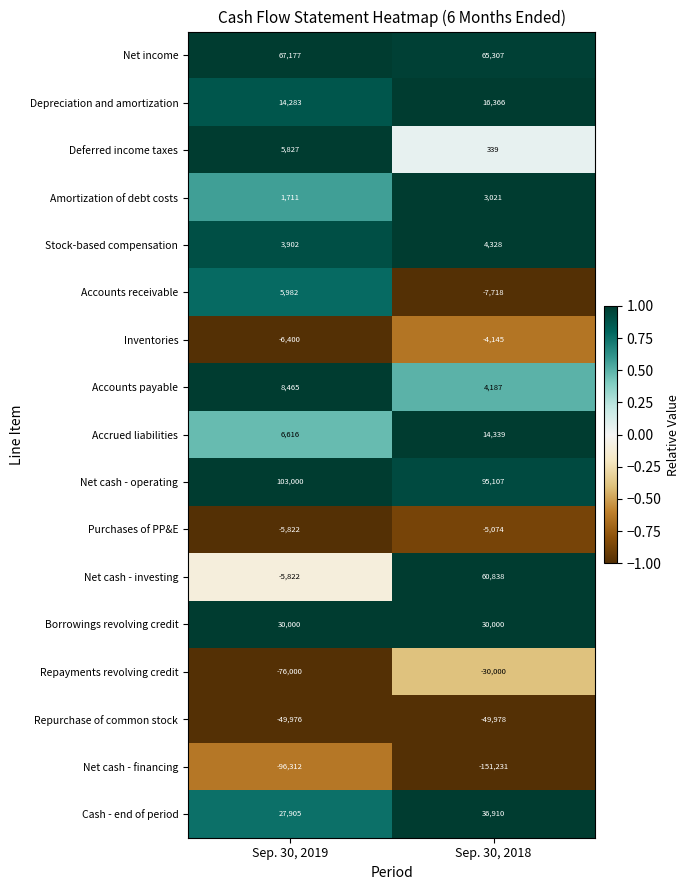

List the labels in order of Repurchase of common stock value, smallest first.

Sep. 30, 2018, Sep. 30, 2019